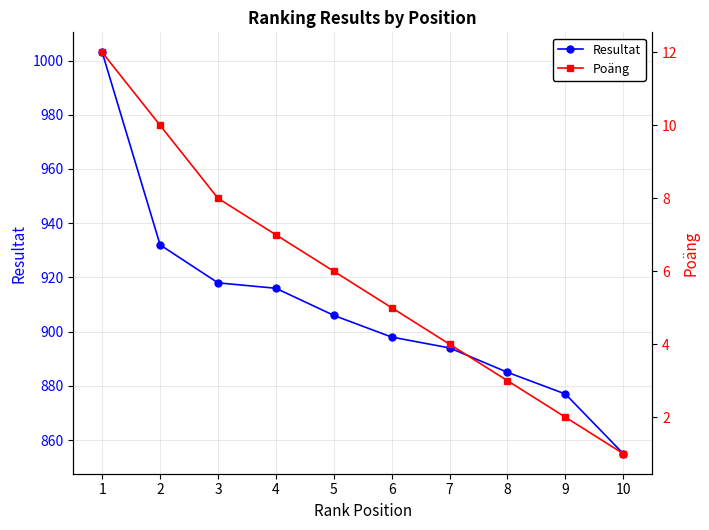

True or false: Poäng and Resultat cross at least once.

False